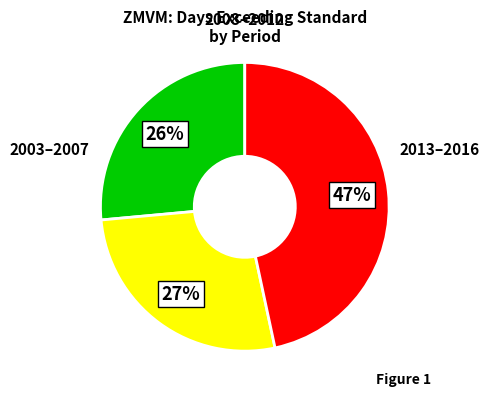

To the nearest percent, what is the average slice percentage?

33%